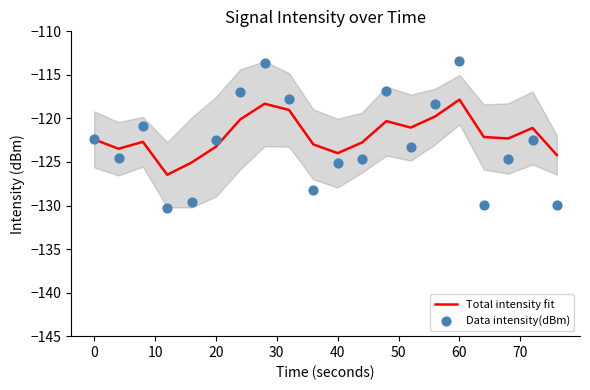

What are all the series names shown in the legend?

Total intensity fit, Data intensity(dBm)